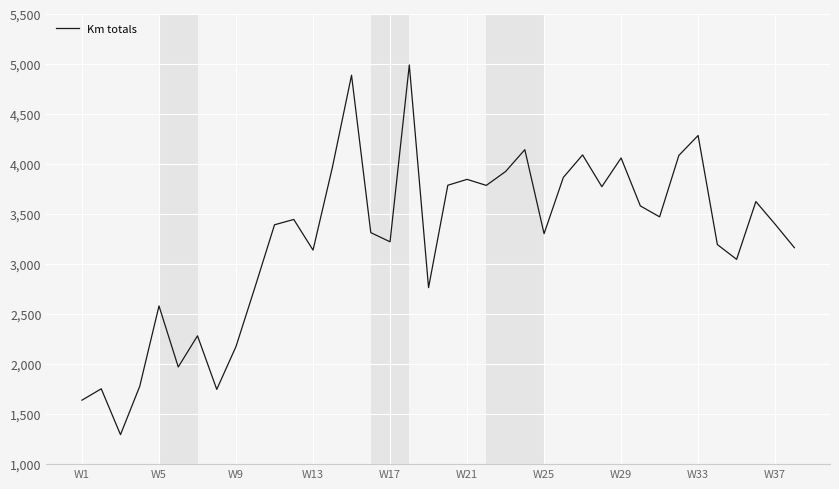

How many interior local peaks (higher than both neighbors) does the data have?

12